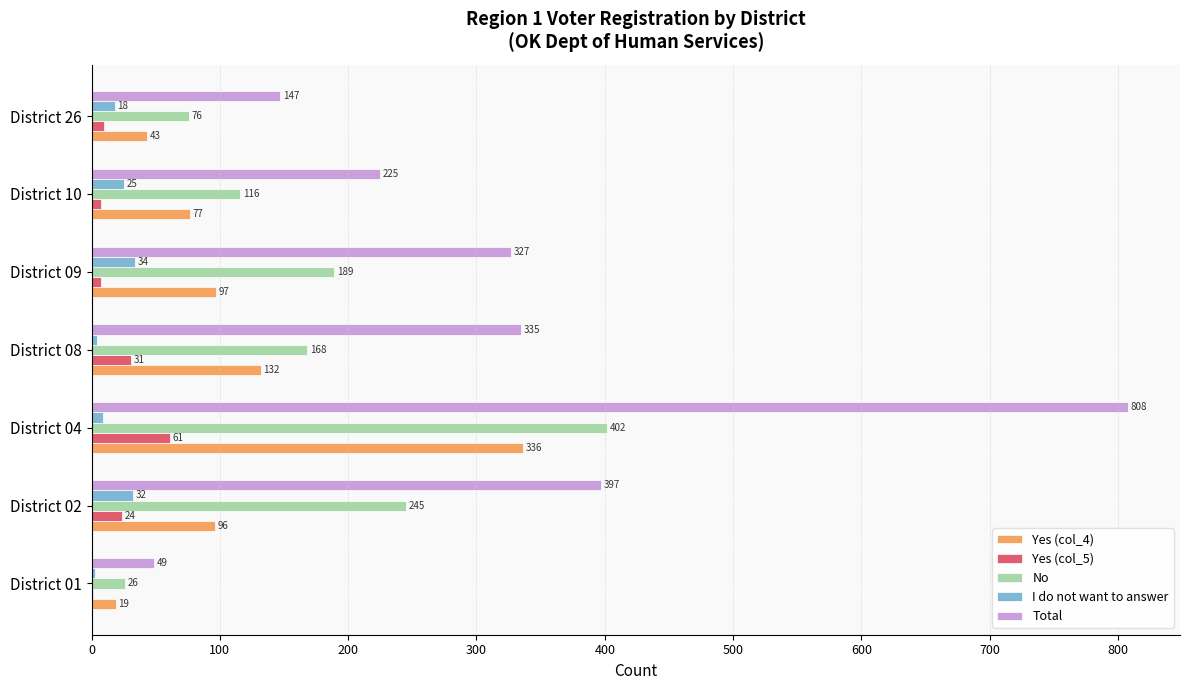

At which label is I do not want to answer closest to 18?

District 26